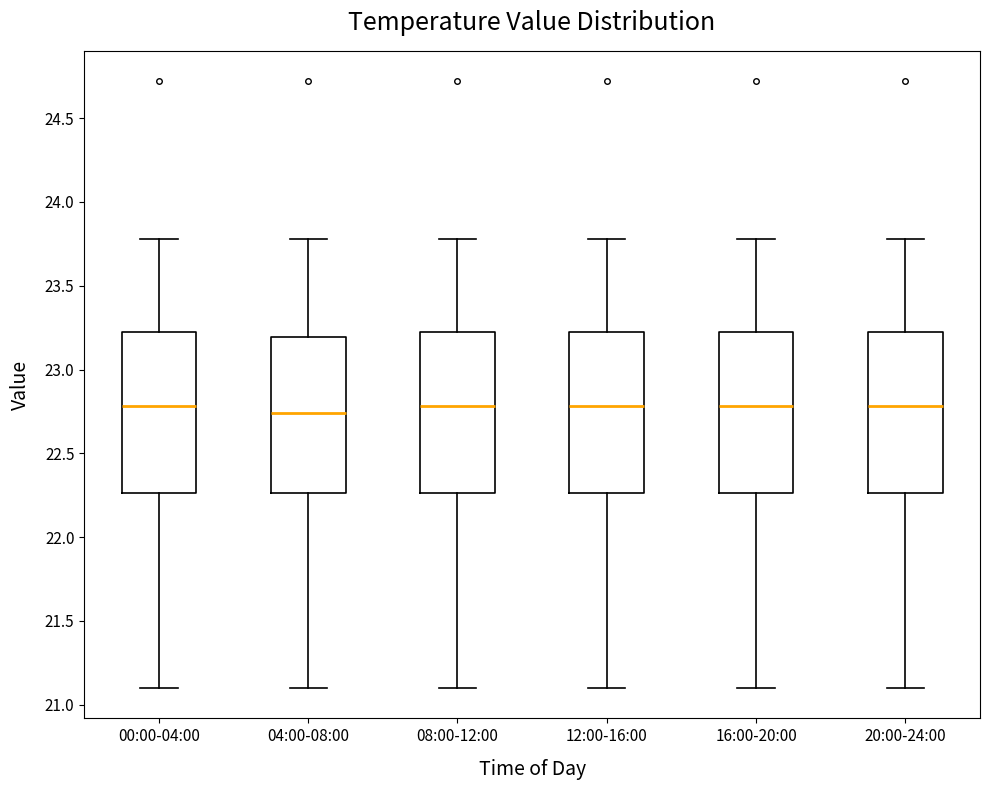

Where is the lower edge of the box for 00:00-04:00 on the y-axis? The values are not printed on the chart, so give them approximately, as read against the axis.

22.25